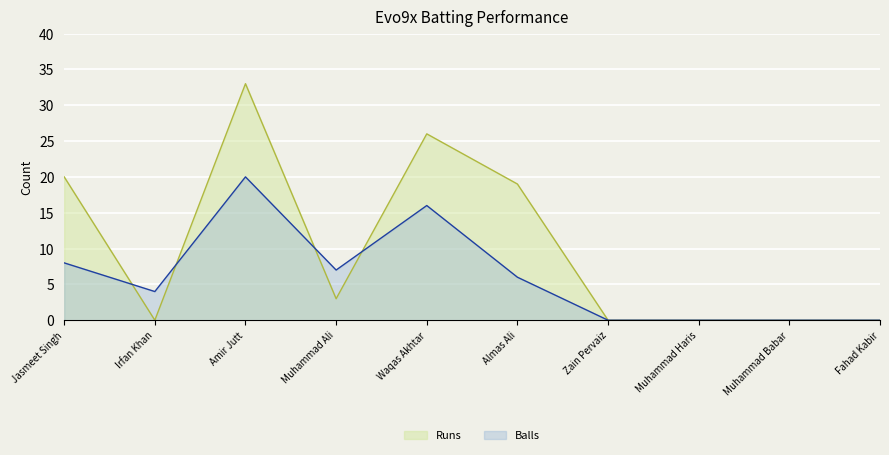

Reading left to right, what are all the values shown in this chart?

Runs: Jasmeet Singh=20	Irfan Khan=0	Amir Jutt=33	Muhammad Ali=3	Waqas Akhtar=26	Almas Ali=19	Zain Pervaiz=0	Muhammad Haris=0	Muhammad Babar=0	Fahad Kabir=0
Balls: Jasmeet Singh=8	Irfan Khan=4	Amir Jutt=20	Muhammad Ali=7	Waqas Akhtar=16	Almas Ali=6	Zain Pervaiz=0	Muhammad Haris=0	Muhammad Babar=0	Fahad Kabir=0